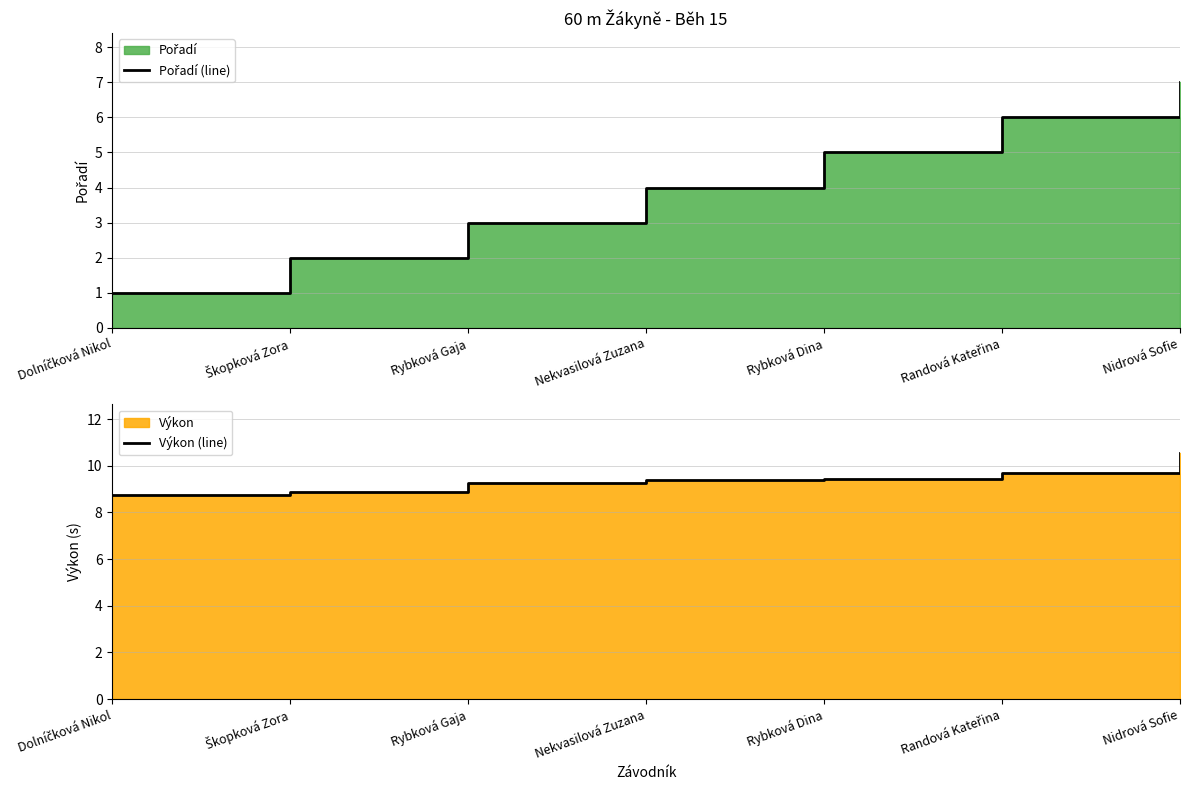

True or false: Výkon (line) and Pořadí (line) cross at least once.

False